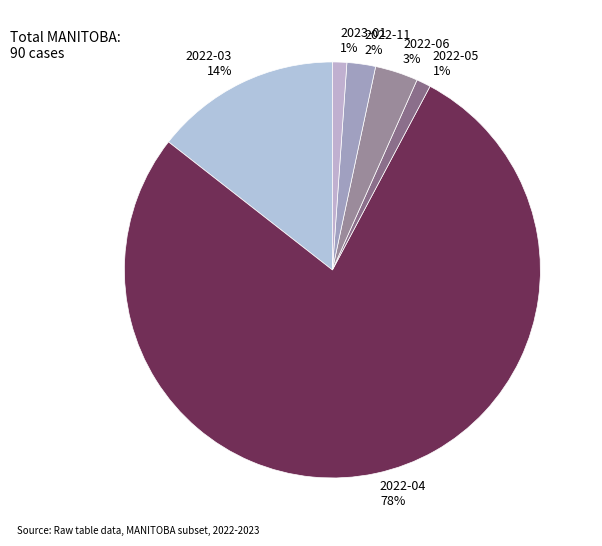

Is the sum of 2023-01 and 2022-05 greater than half?

No